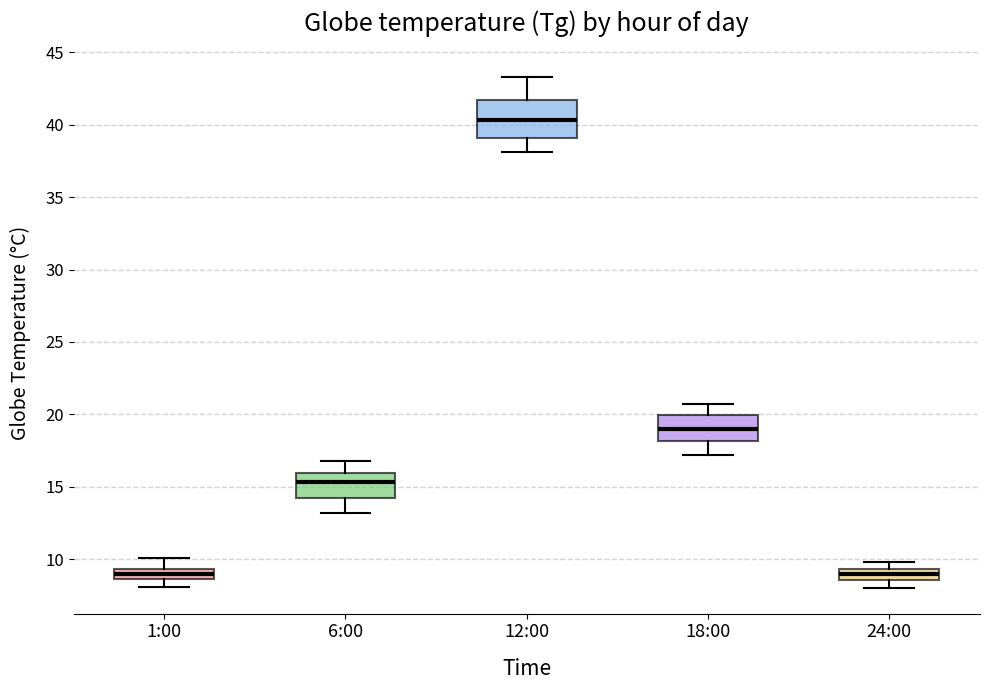

Which box has the highest median line?

12:00